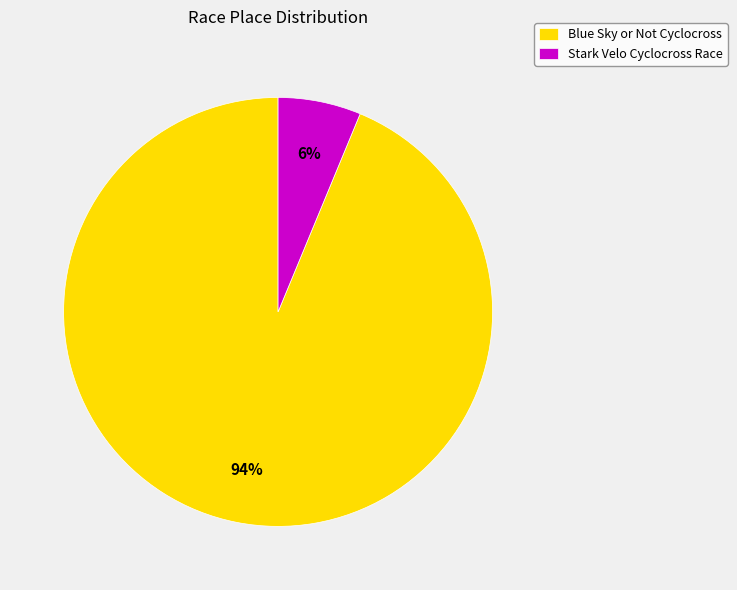

Which has a higher value, Stark Velo Cyclocross Race or Blue Sky or Not Cyclocross?

Blue Sky or Not Cyclocross